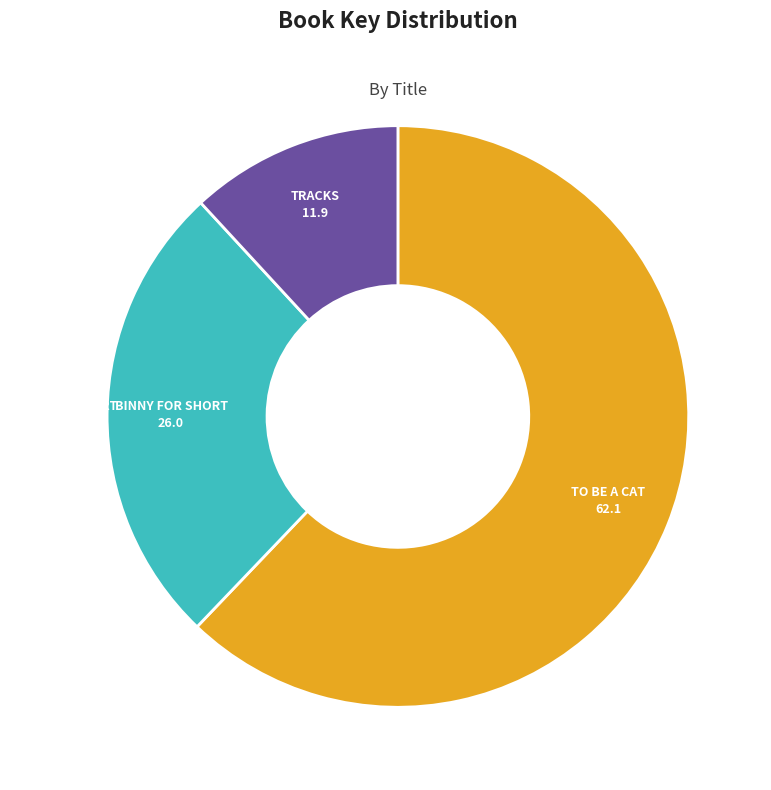

Does any single category account for the majority?

Yes